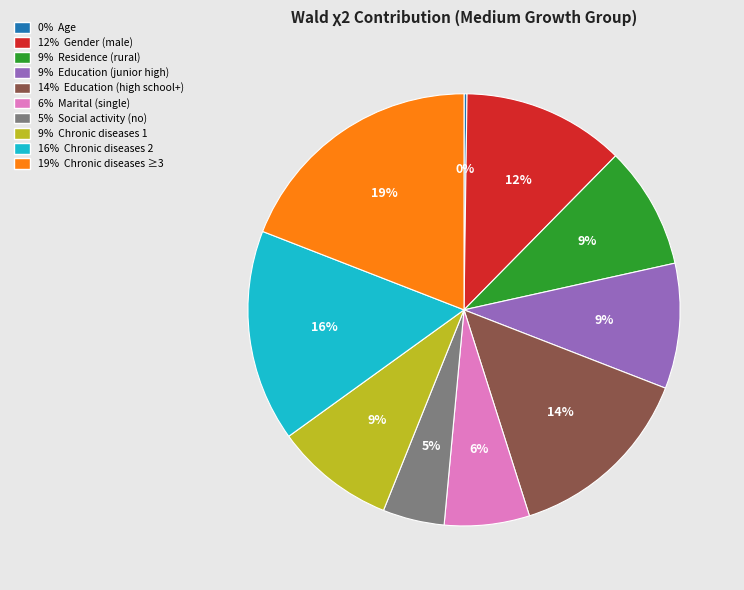

Does any single category account for the majority?

No